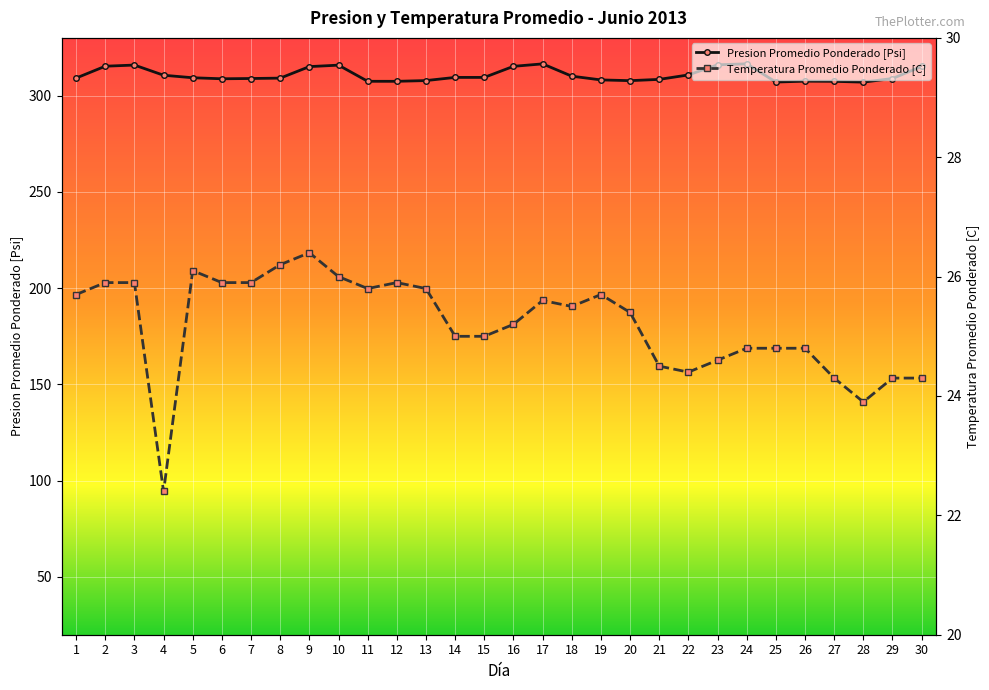

Reading left to right, what are all the values shown in this chart?

Presion Promedio Ponderado [Psi]: 309.1	315.3	315.9	310.6	309.3	308.8	308.9	309.1	315.1	315.8	307.5	307.4	307.8	309.5	309.5	315.2	316.5	310.1	308.2	307.8	308.4	310.8	316.0	316.5	307.1	307.5	307.4	307.0	308.9	315.2
Temperatura Promedio Ponderado [C]: 25.7	25.9	25.9	22.4	26.1	25.9	25.9	26.2	26.4	26.0	25.8	25.9	25.8	25.0	25.0	25.2	25.6	25.5	25.7	25.4	24.5	24.4	24.6	24.8	24.8	24.8	24.3	23.9	24.3	24.3